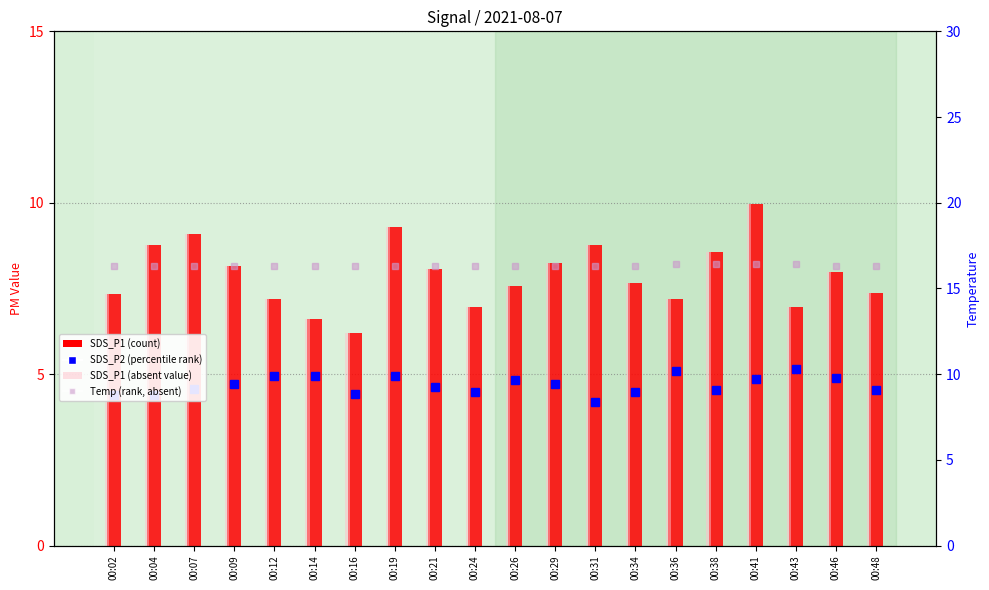

Are the bars horizontal?

No